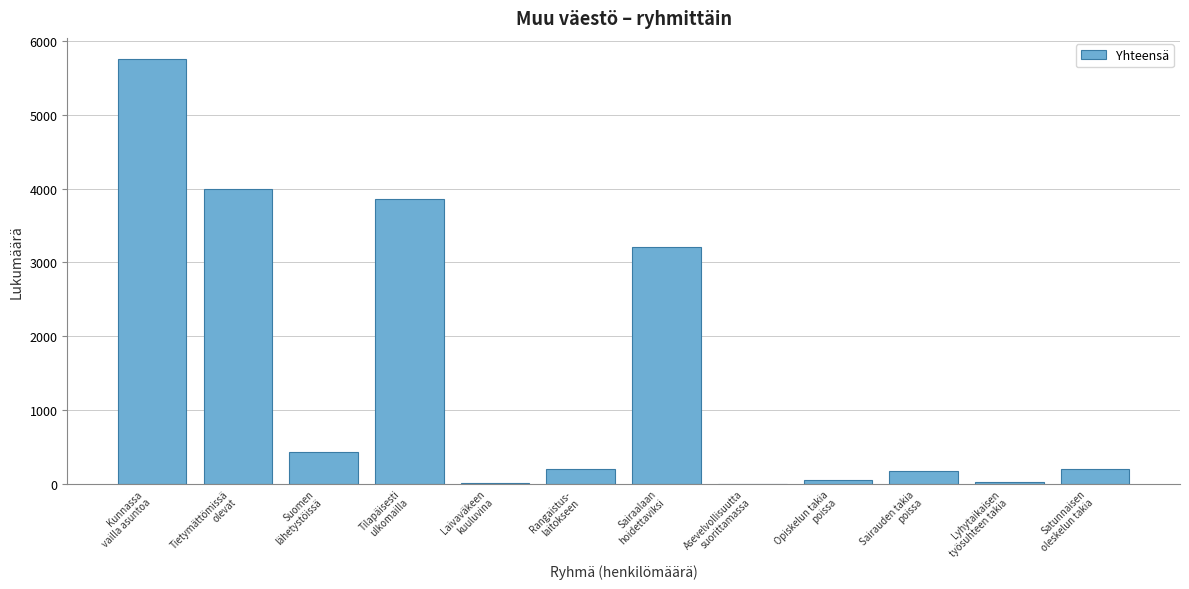

What is the greatest value displayed?

5757